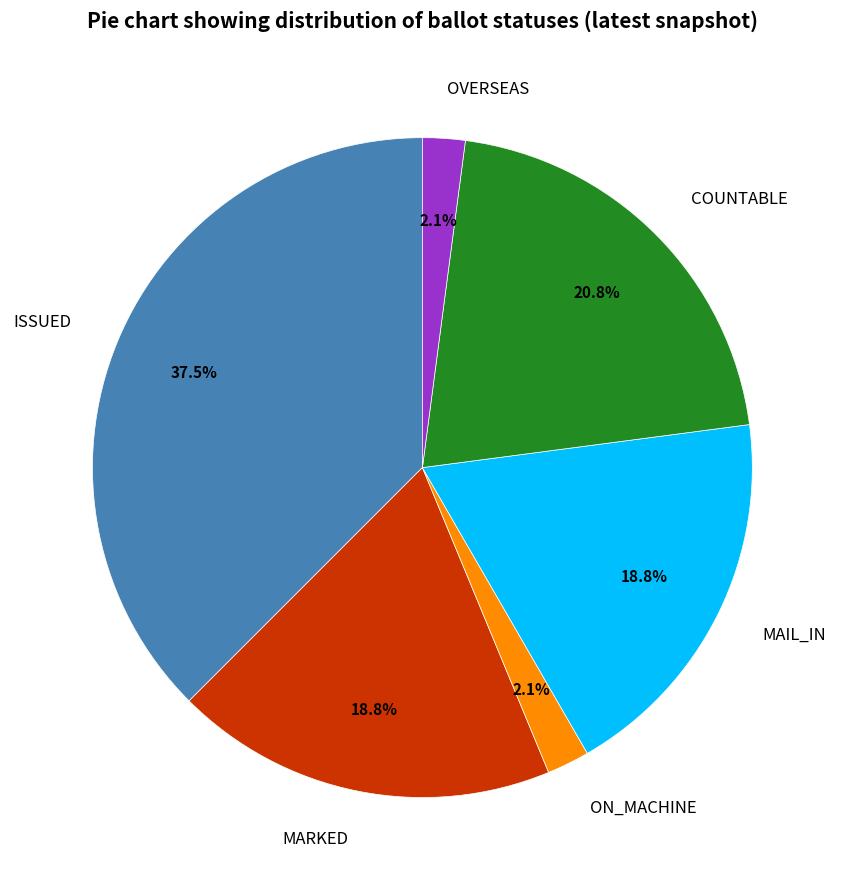

Which has a higher value, ISSUED or ON_MACHINE?

ISSUED